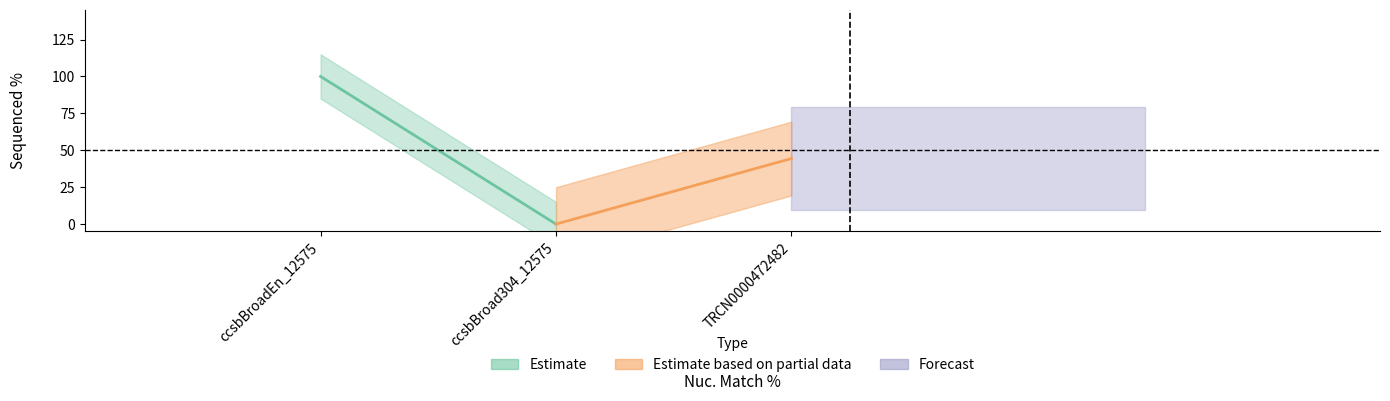

Count the number of categories in the chart.

3